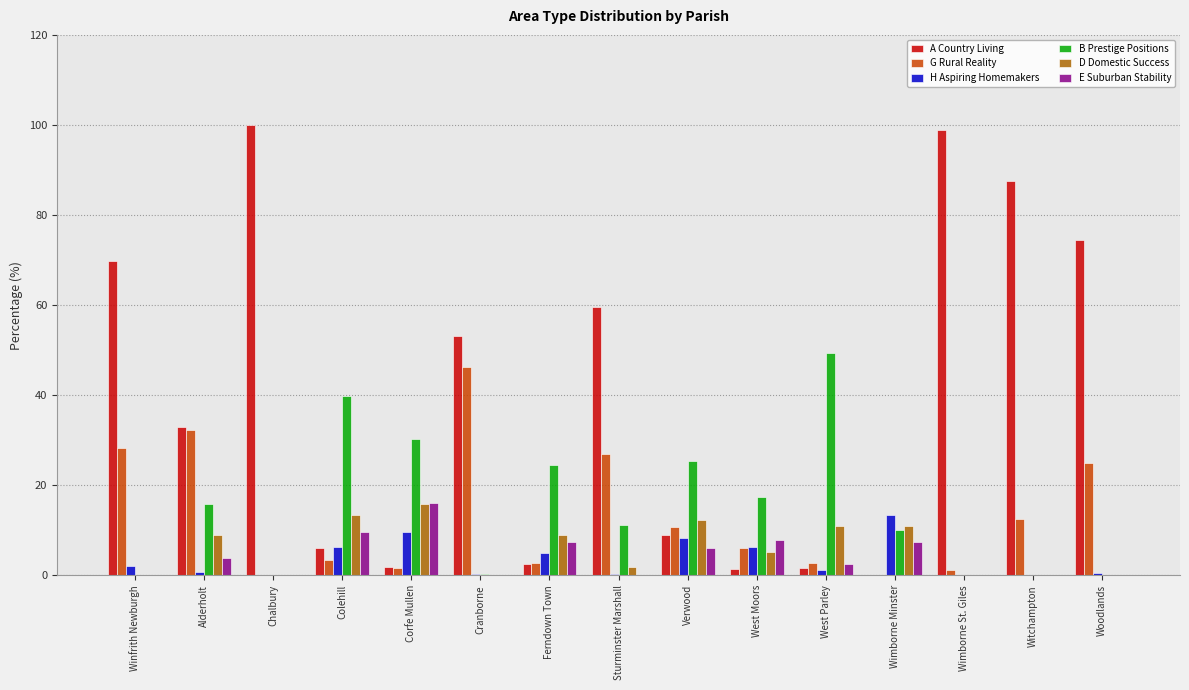

Which category has the highest value in the H Aspiring Homemakers series?

Wimborne Minster